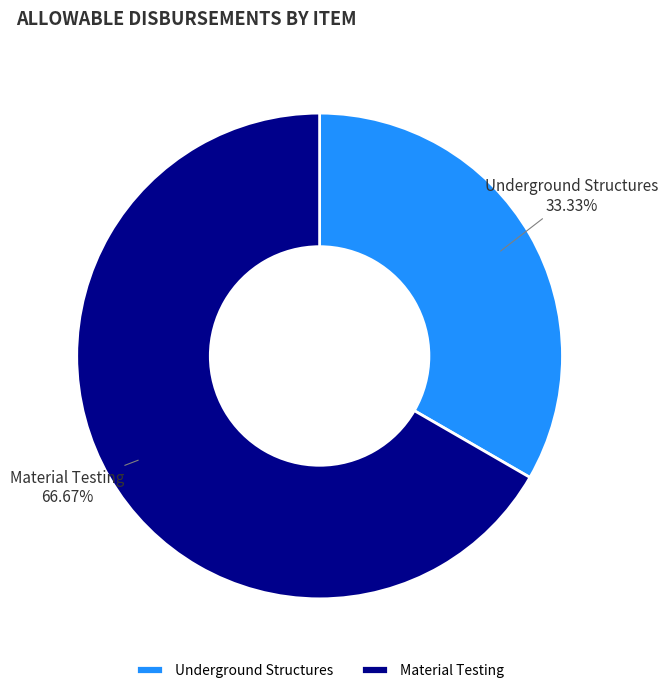

Which category accounts for the majority?

Material Testing